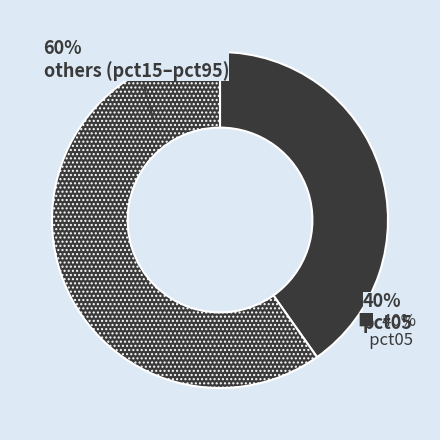

Does pct25 represent more than half of the total?

No